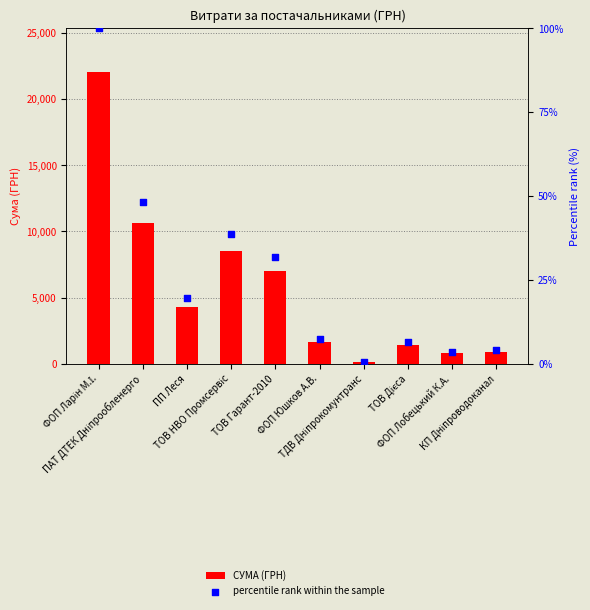

Which series has the largest Y range (max minus min)?

СУМА (ГРН)